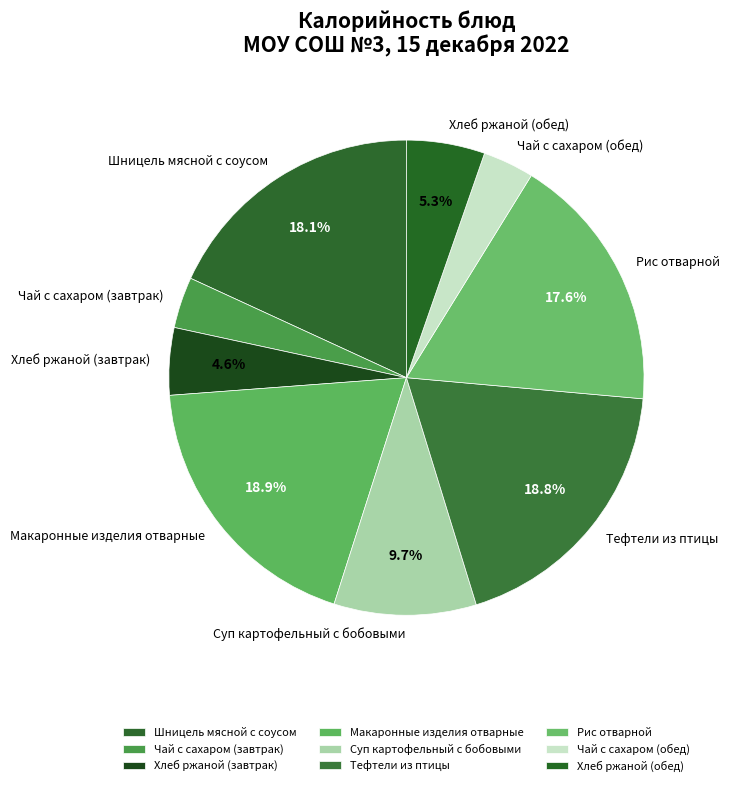

Does Суп картофельный с бобовыми account for over 50% of the chart?

No